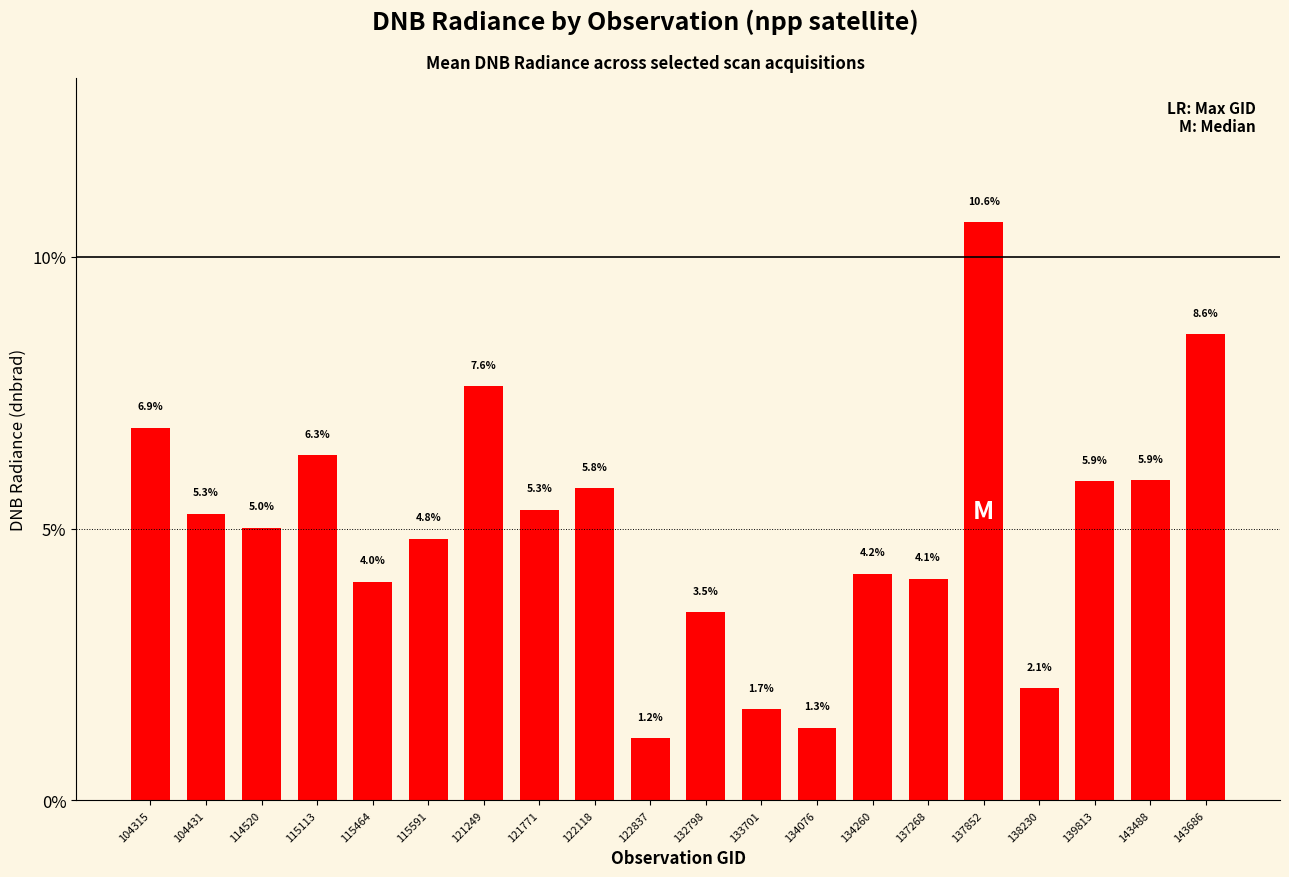

The value at 115464 is 5.4. True or false?

False